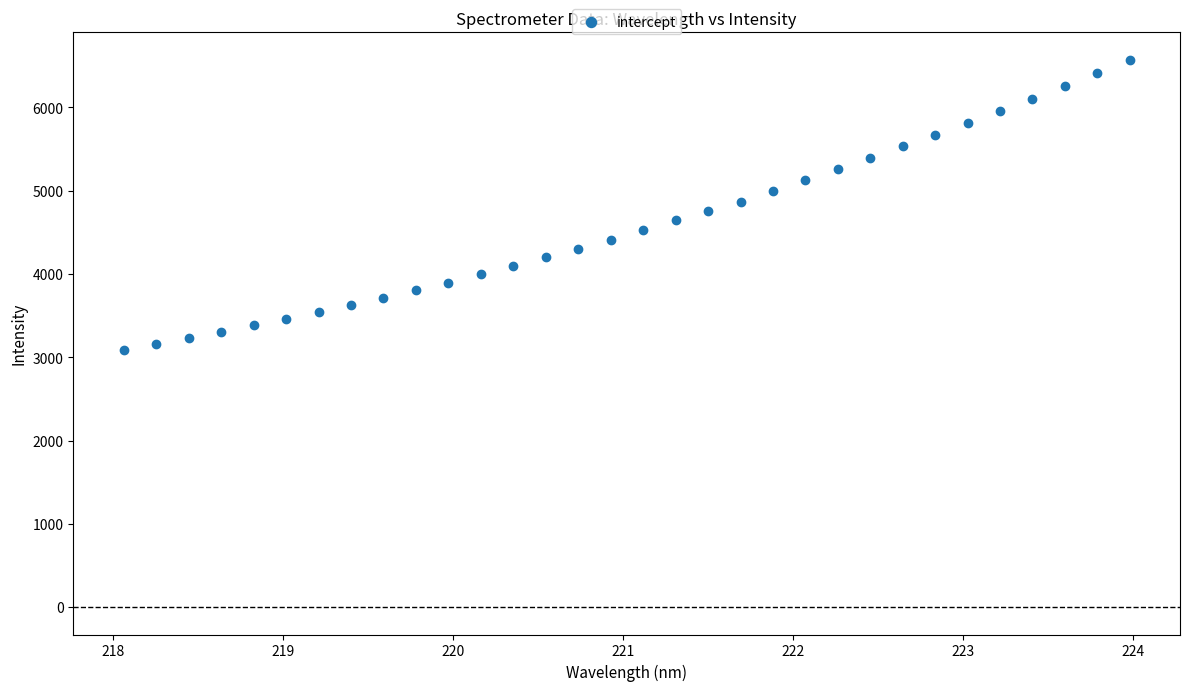

What is the range of X values (max minus min)?

5.9